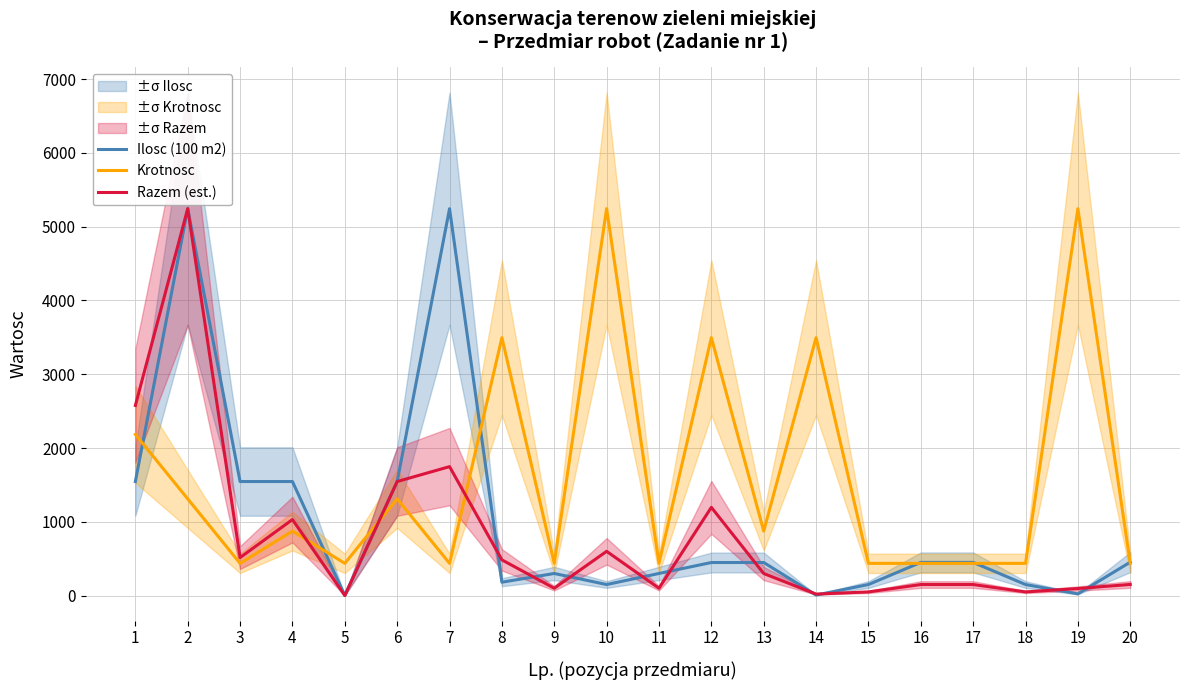

What is the maximum value shown in the chart?

5244.1